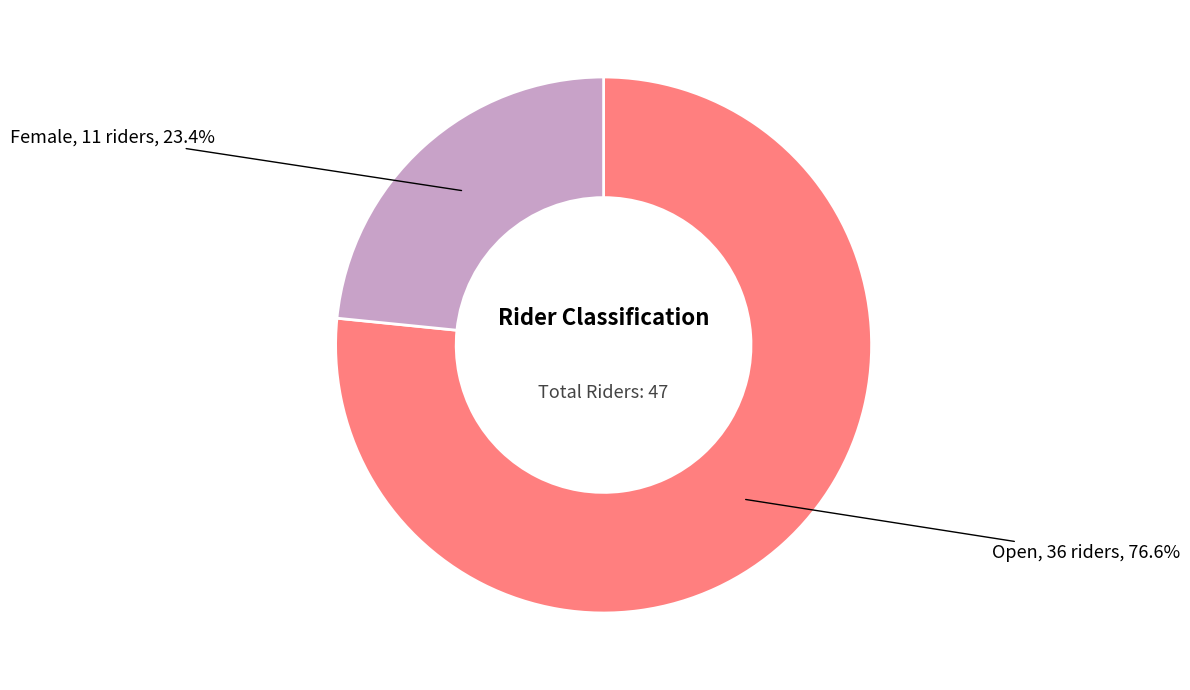

Does any single category account for the majority?

Yes